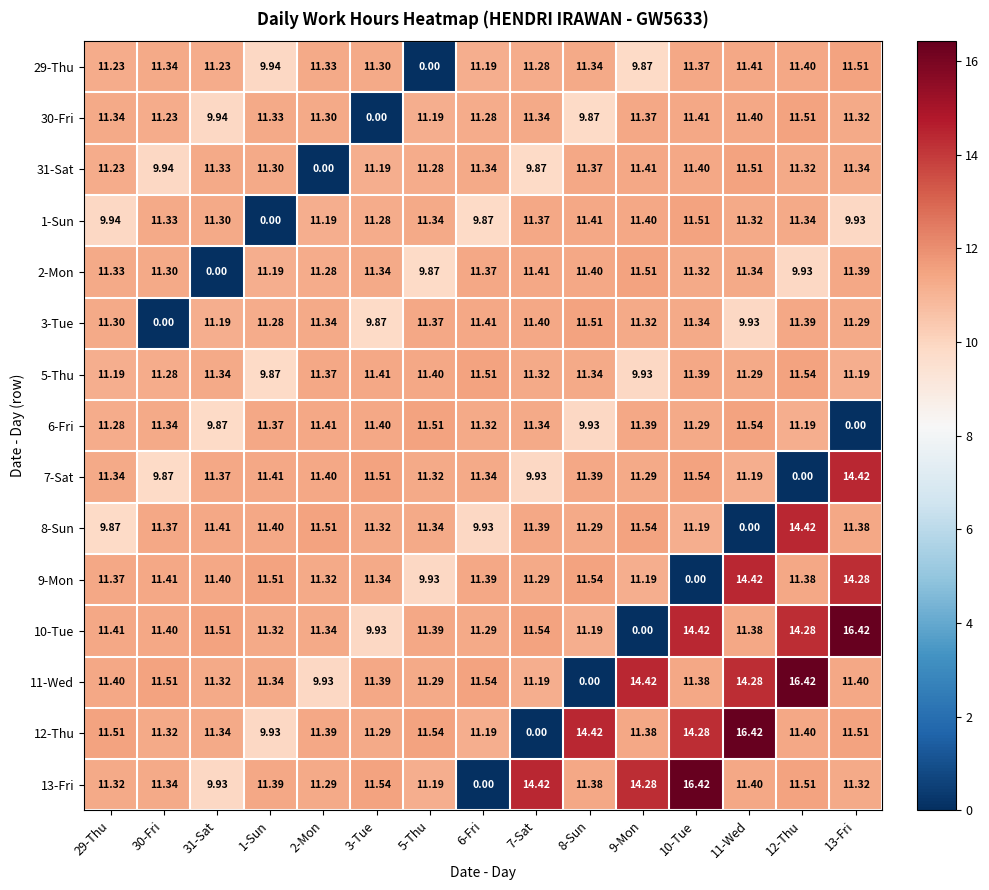

Is the value of 8-Sun at 5-Thu greater than the value of 29-Thu at 7-Sat?

Yes